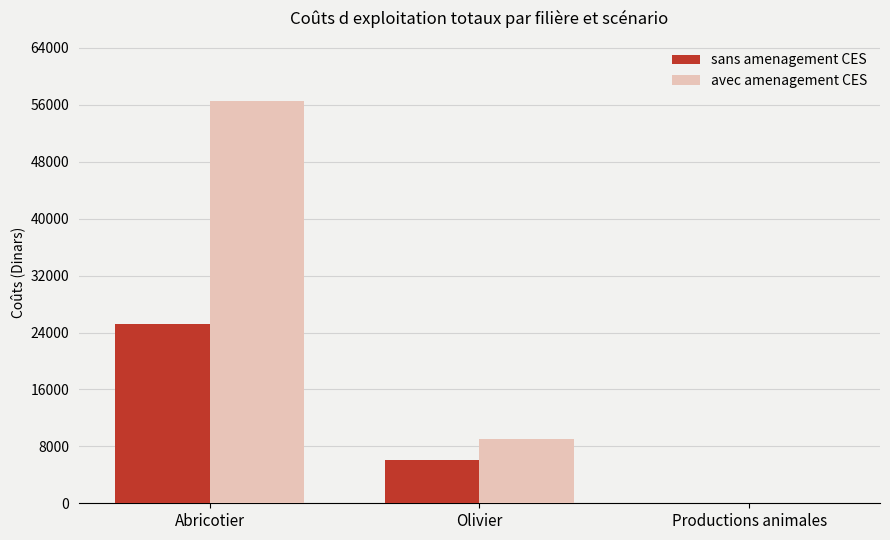

What are all the series names shown in the legend?

sans amenagement CES, avec amenagement CES